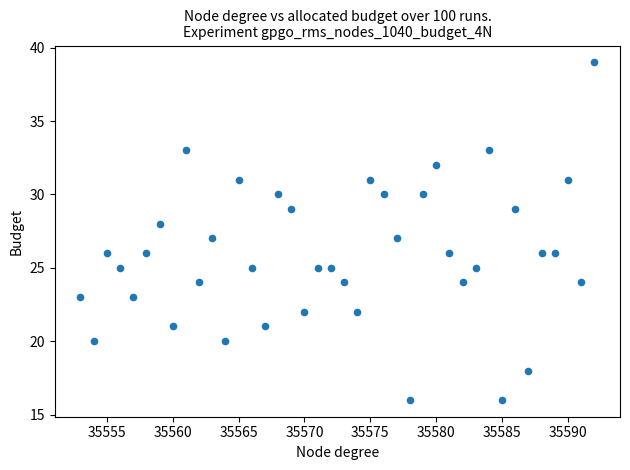

What is the range of X values (max minus min)?

39